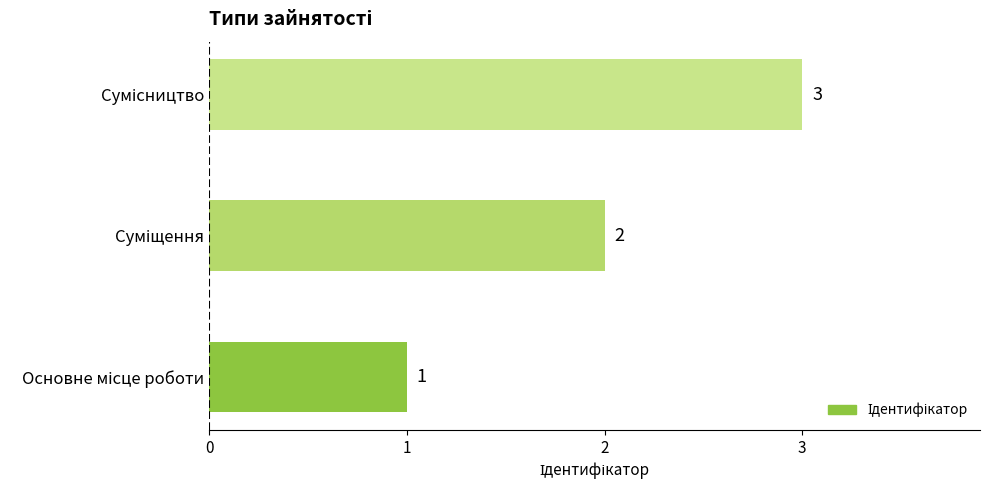

How many values are between 1 and 3?

3